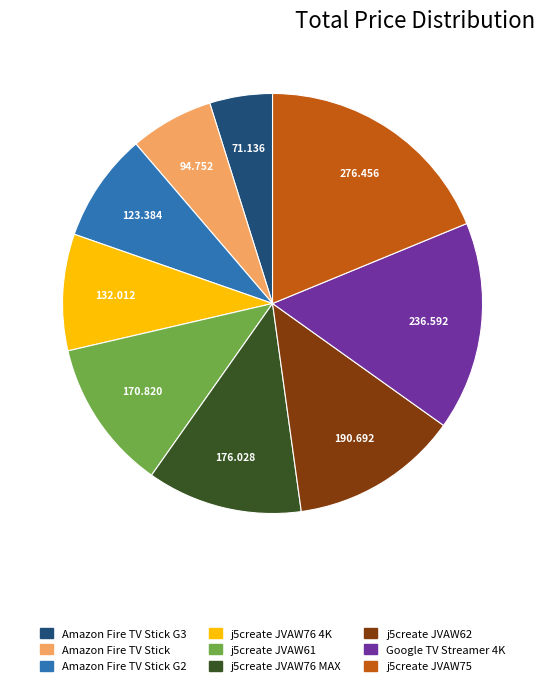

Is Amazon Fire TV Stick G2 the majority of the pie?

No